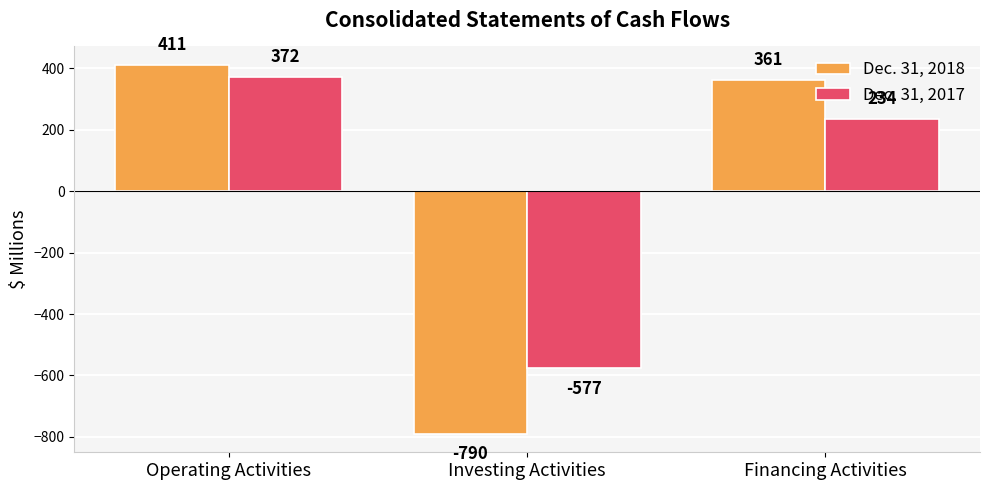

What is the spread (max minus min) of values at Investing Activities?

213